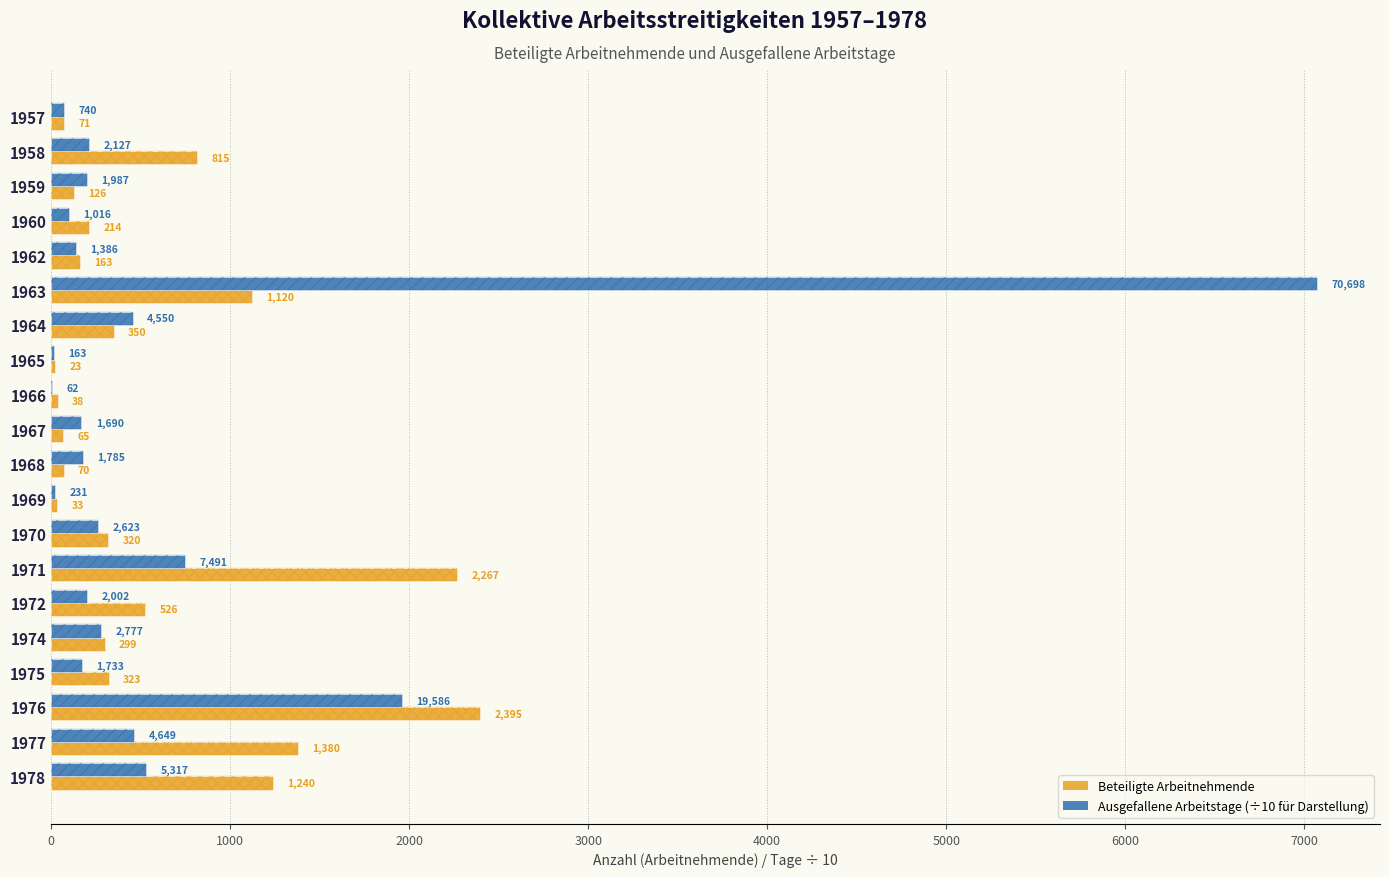

What position from the right is 19?

1